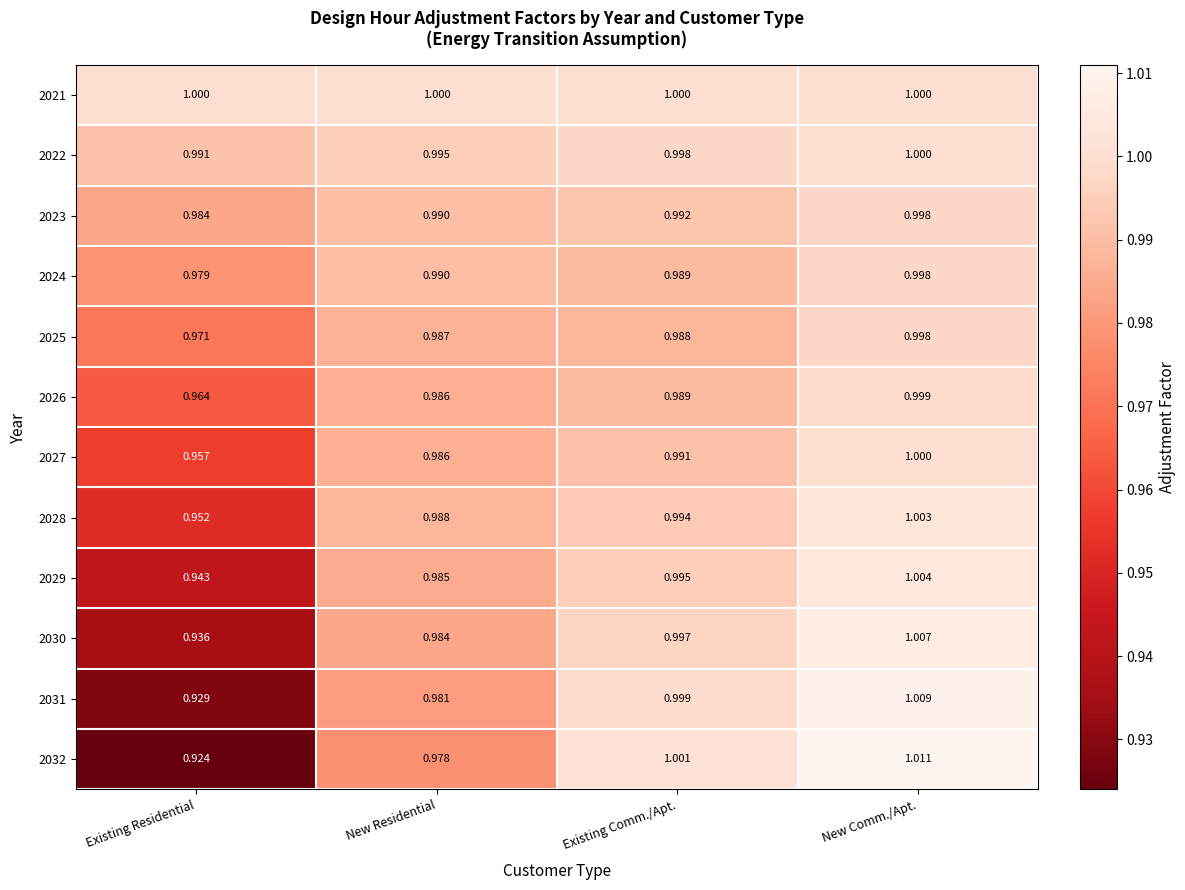

List the labels in order of 2031 value, largest first.

New Comm./Apt., Existing Comm./Apt., New Residential, Existing Residential